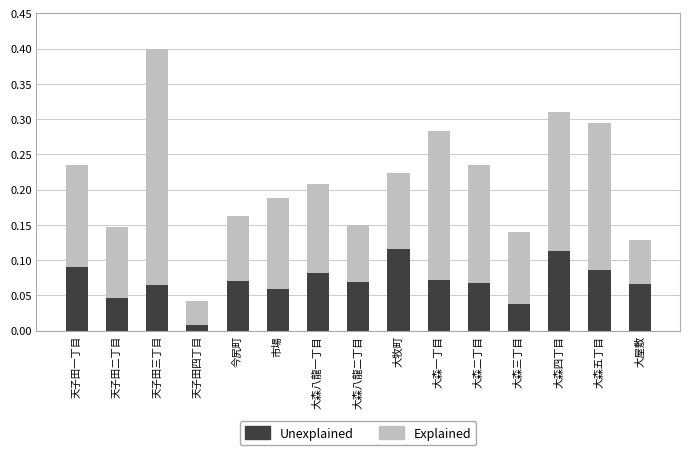

Is it true that Unexplained equals 0.1 at 天子田一丁目?

True